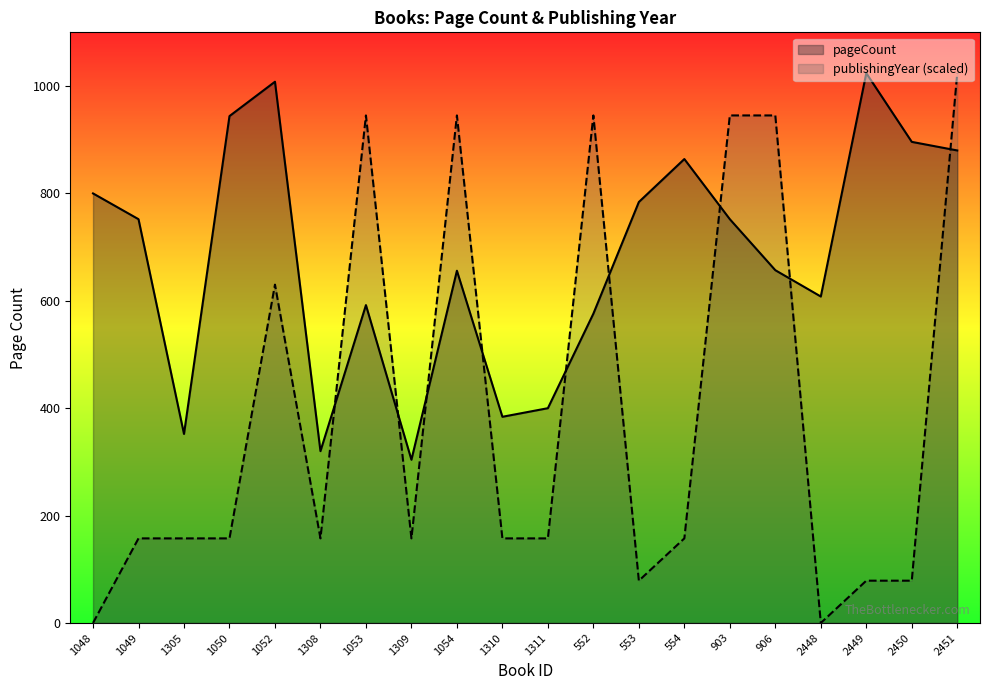

True or false: pageCount and publishingYear cross at least once.

True